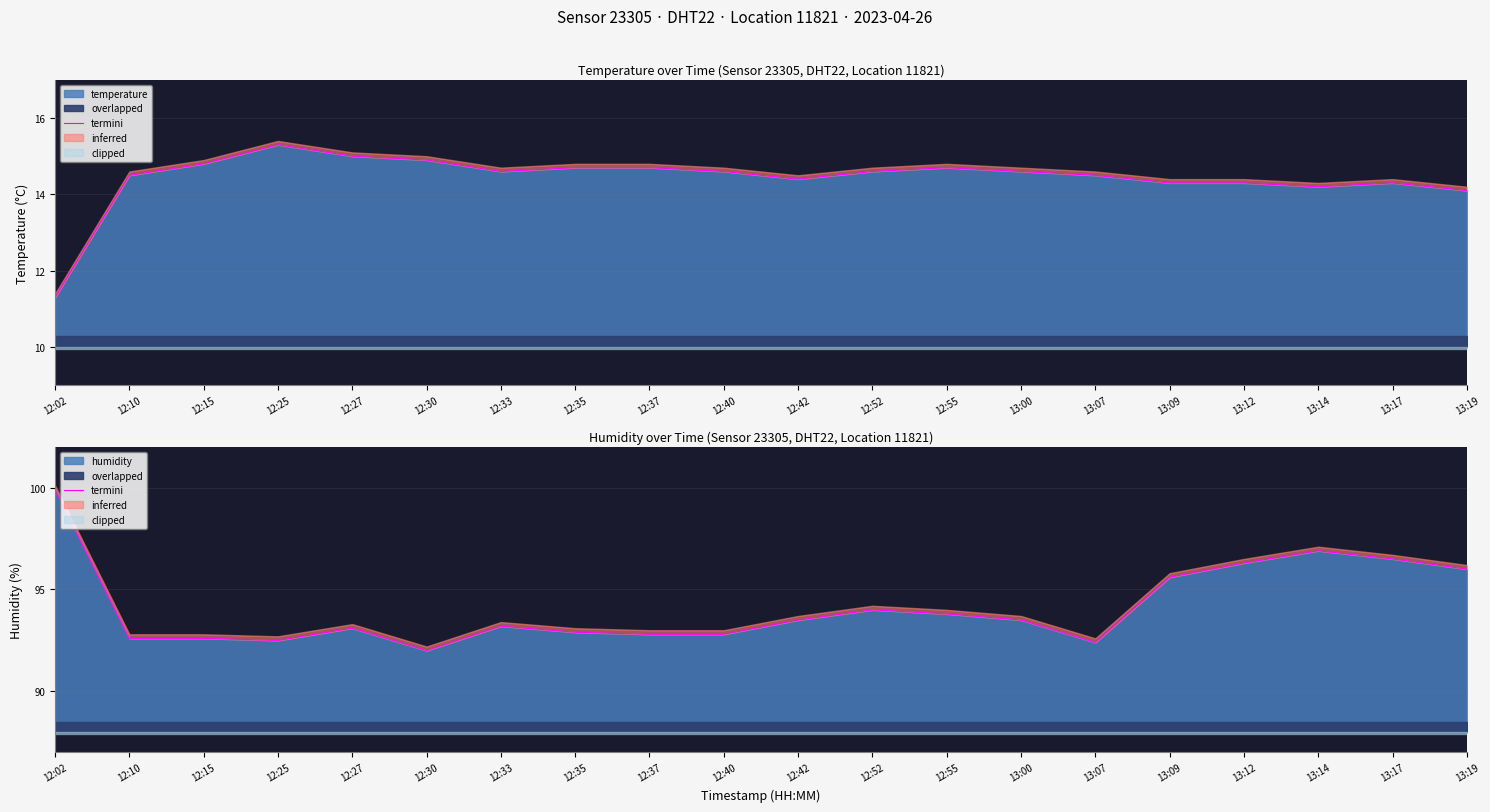

Rank the categories by value from highest to lowest.

12:02, 13:14, 13:17, 13:12, 13:19, 13:09, 12:52, 12:55, 12:42, 13:00, 12:33, 12:27, 12:35, 12:37, 12:40, 12:10, 12:15, 12:25, 13:07, 12:30